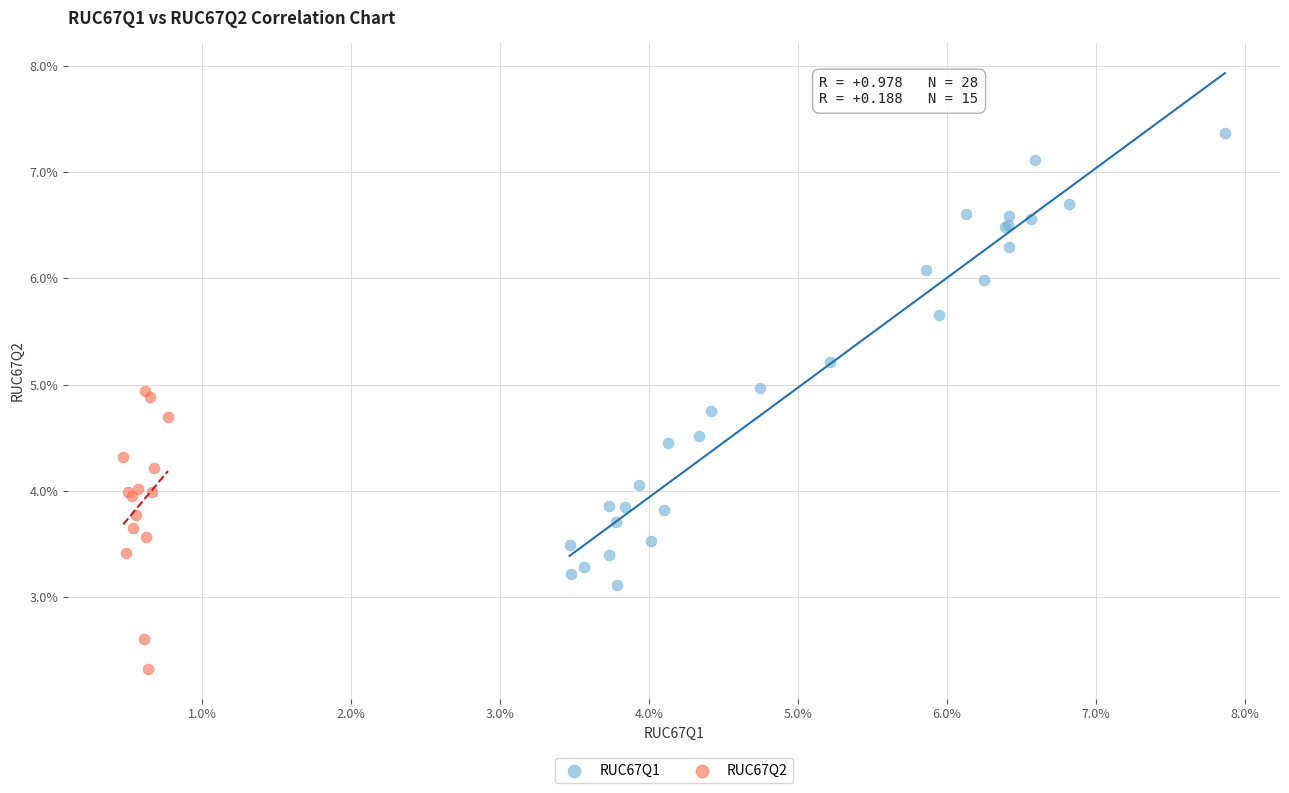

Which series reaches the maximum Y coordinate?

RUC67Q1